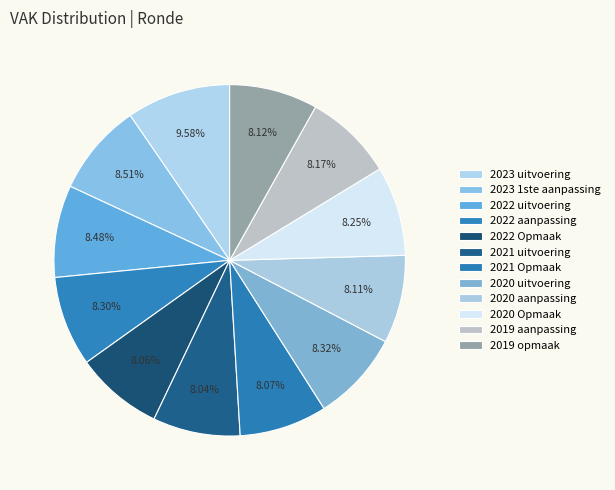

Which slice is the largest?

2023 uitvoering